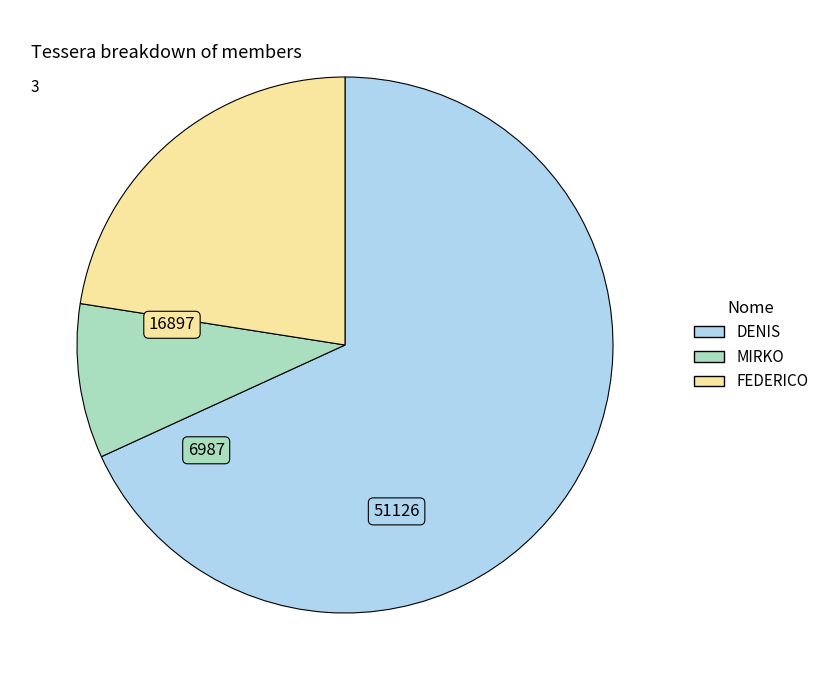

True or false: MIRKO accounts for 3% of the total.

False